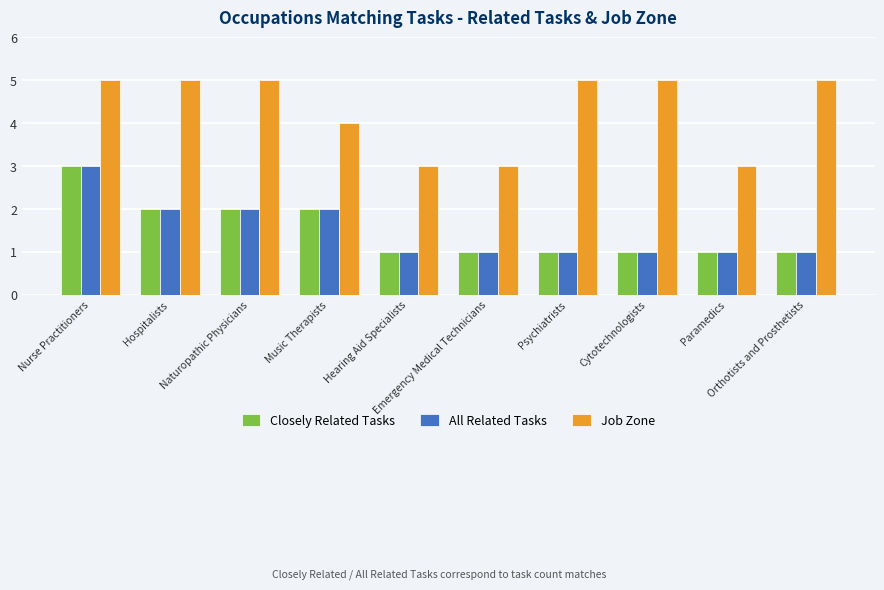

What is the maximum value shown in the chart?

5